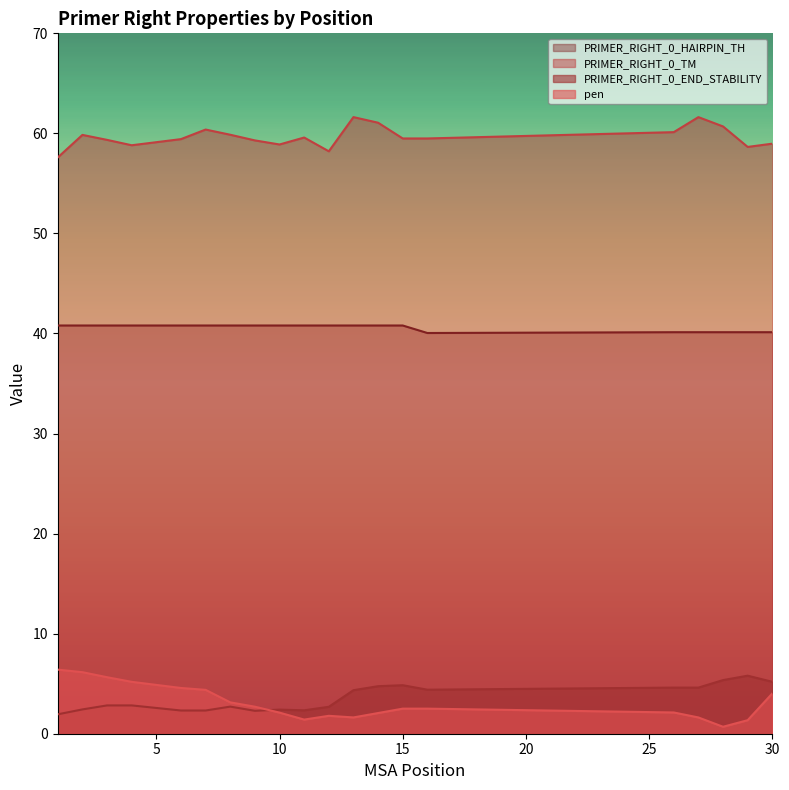

What value does the pen series have at 14?

2.1